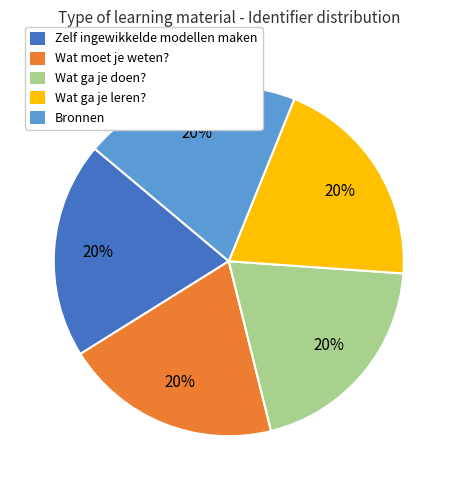

To the nearest percent, what is the combined percentage of Zelf ingewikkelde modellen maken and Wat ga je leren??

40%